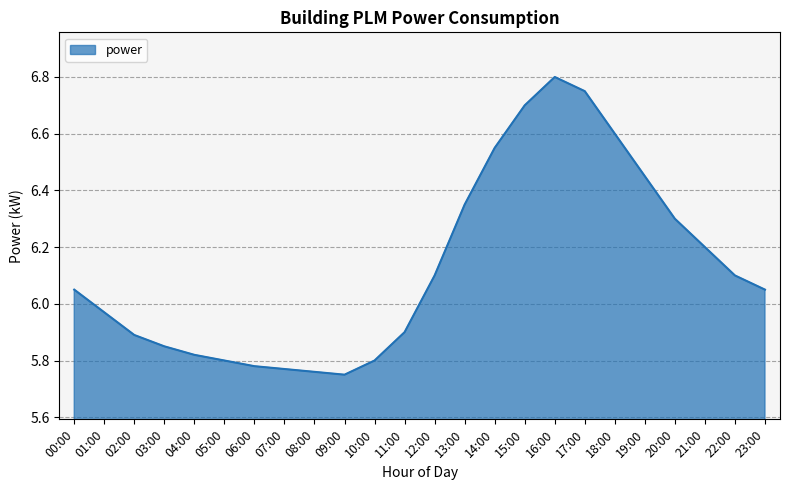

The chart shows a value of 1.4 at 14:00. True or false?

False